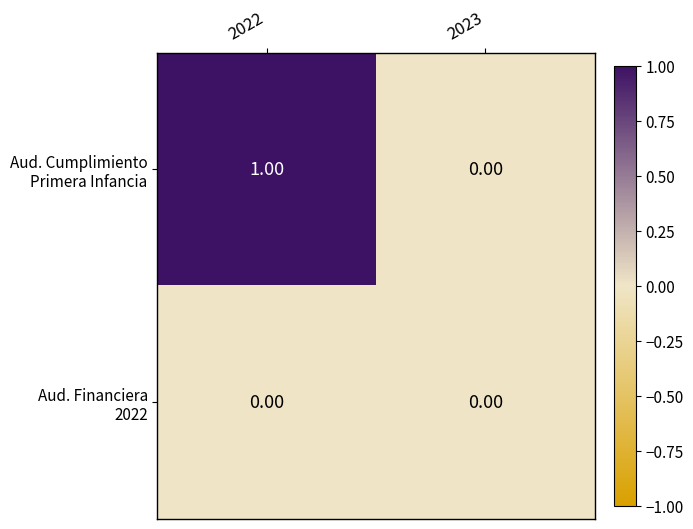

At which category is the sum across all series the highest?

2022